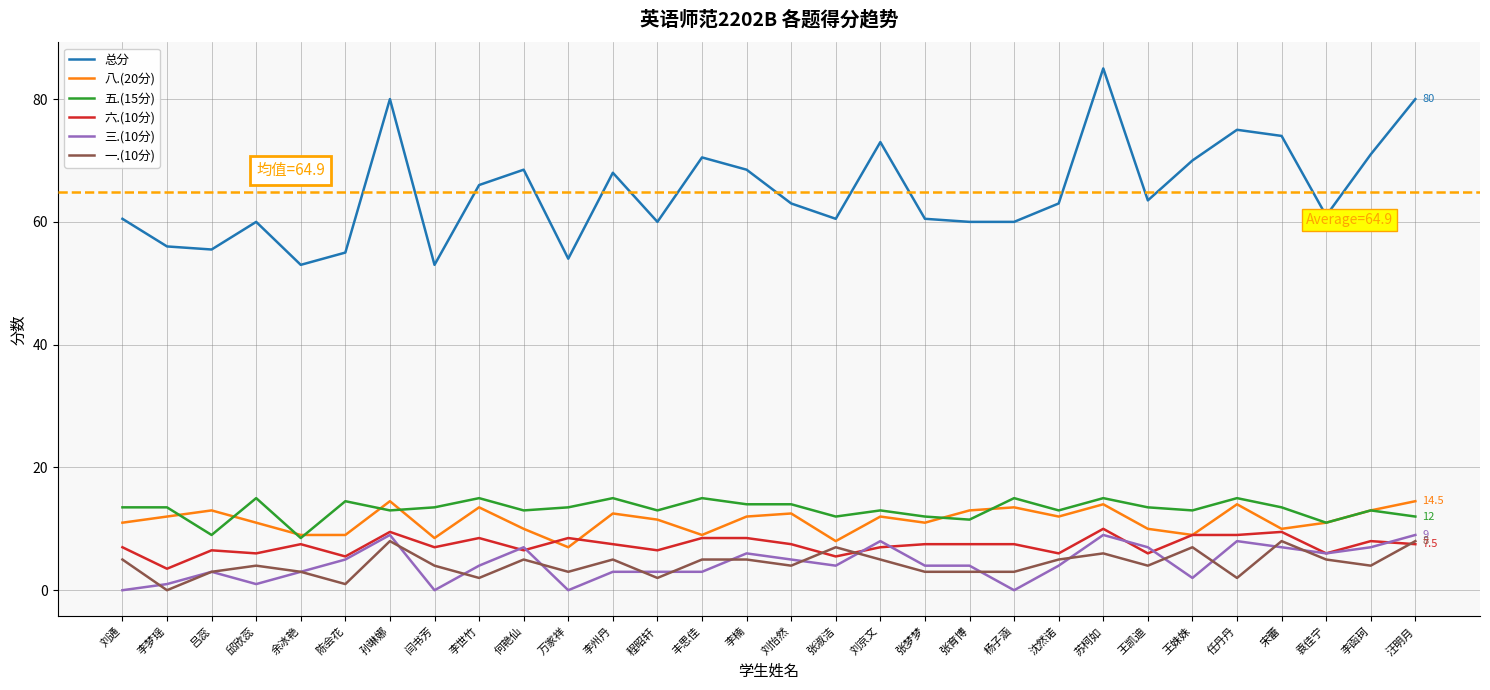

What value does the 六.(10分) series have at 任丹丹?

9.0